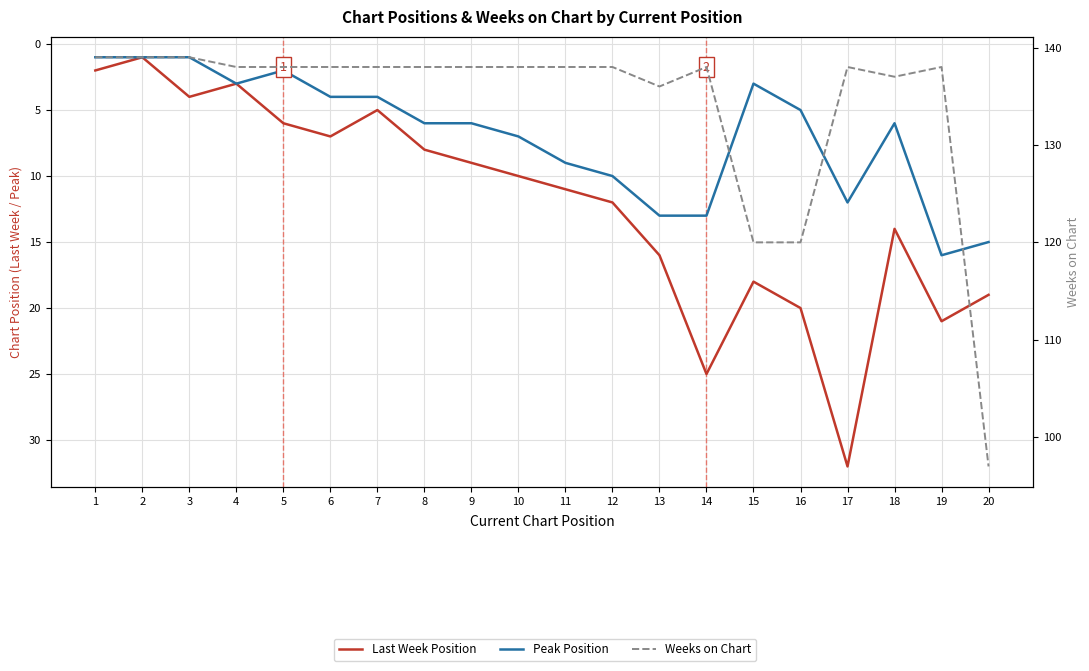

What is the value of the Peak Position point at the 20th from the left?

15